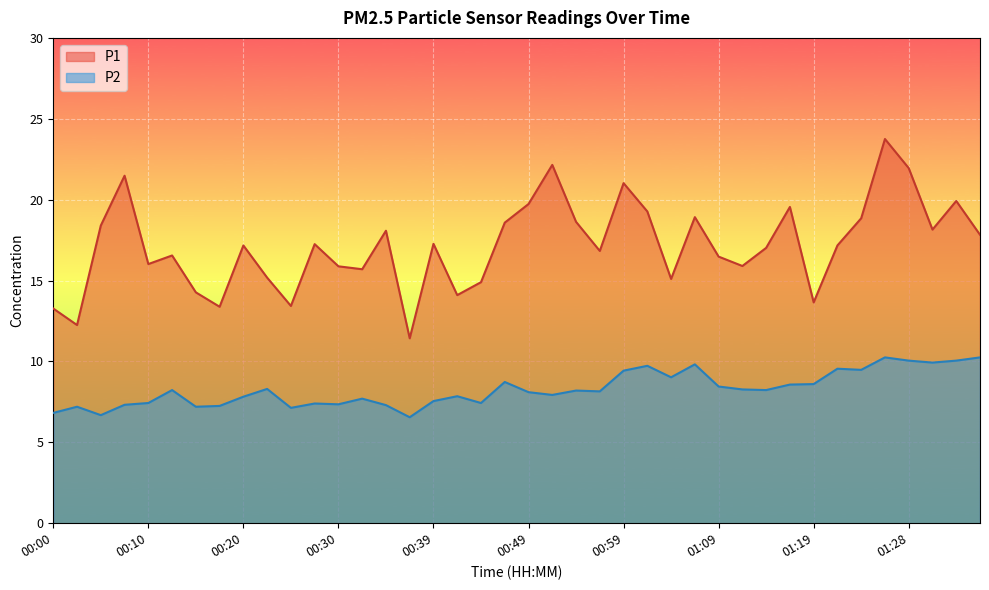

Between 00:03 and 01:14, which series saw the biggest shift?

P1